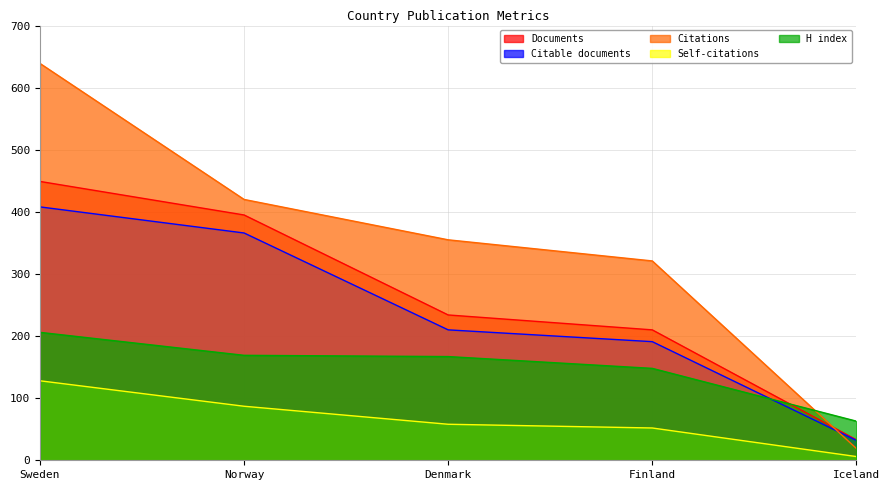

Is it true that Documents equals 234 at Denmark?

True